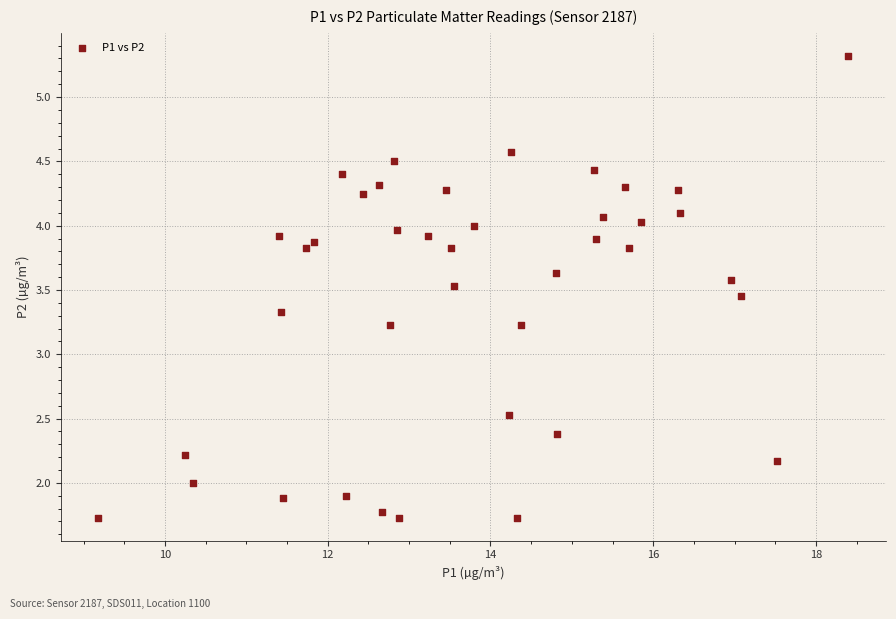

What is the range of Y values (max minus min)?

3.6